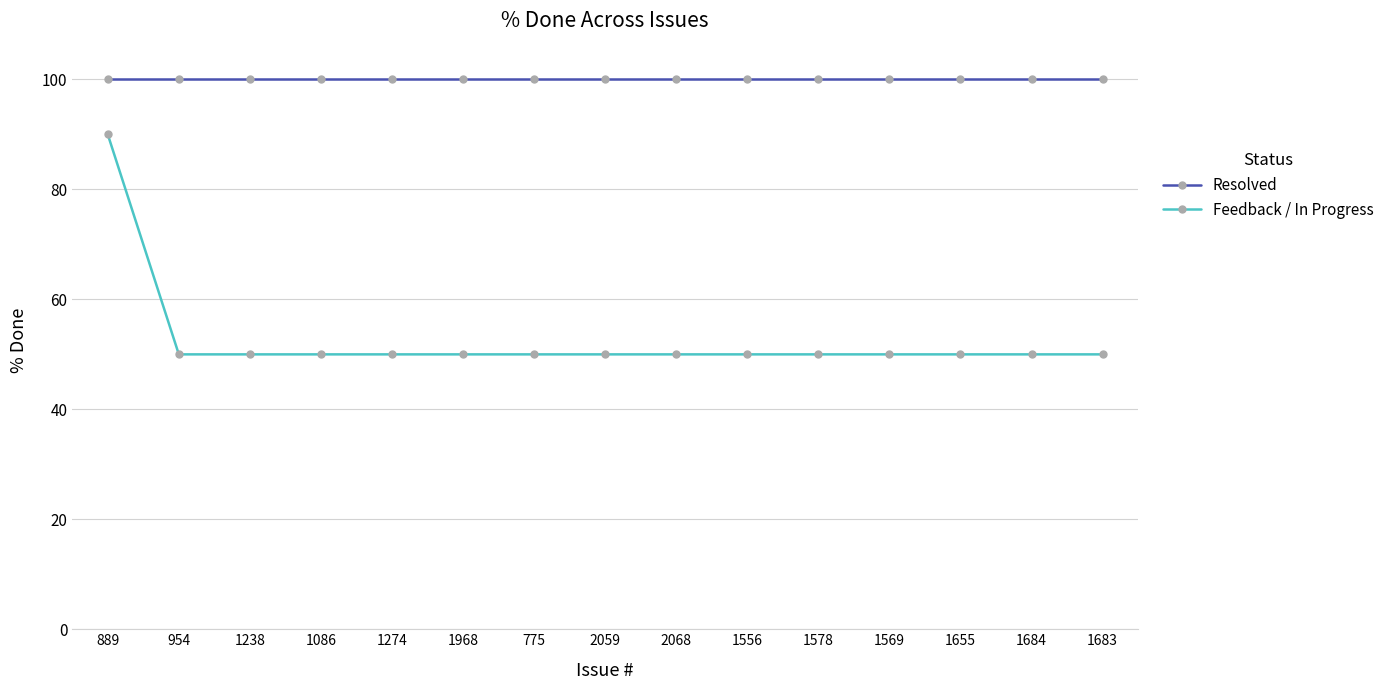

What is the sum of all Feedback / In Progress values?

790